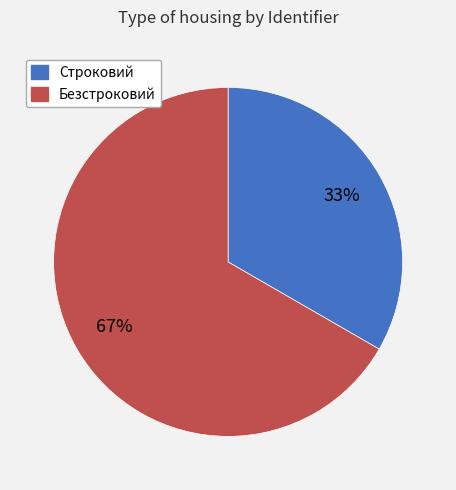

The Строковий slice represents 41% of the pie. True or false?

False